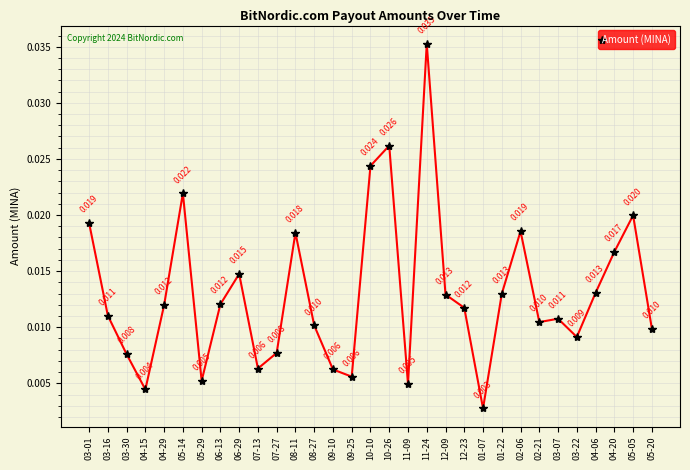

How many data points does each series have?

31